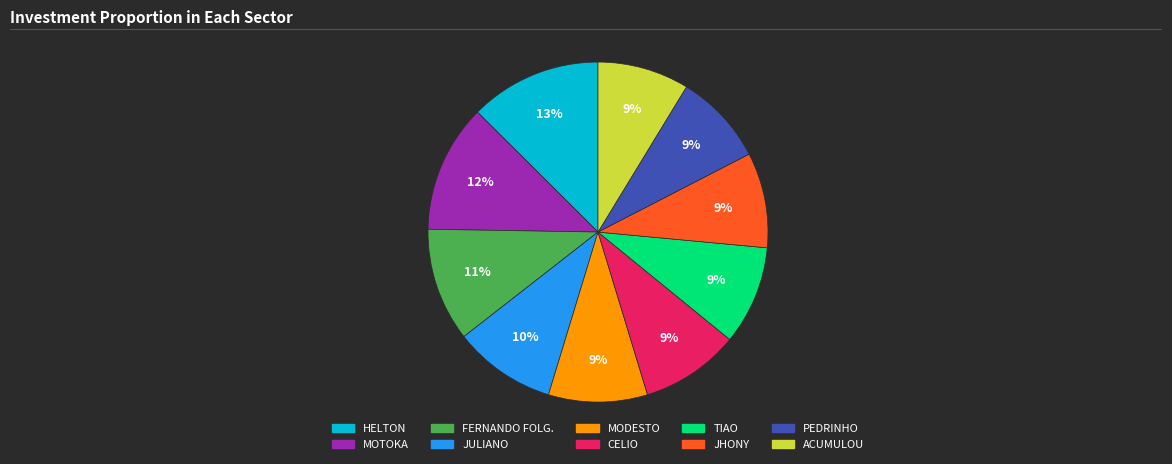

Count the number of slices in the pie.

10